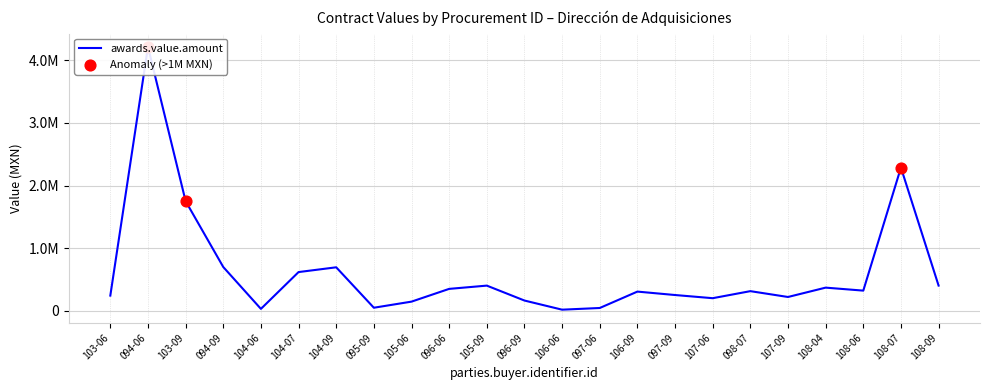

Between 107-09 and 107-06, which is larger?

107-09